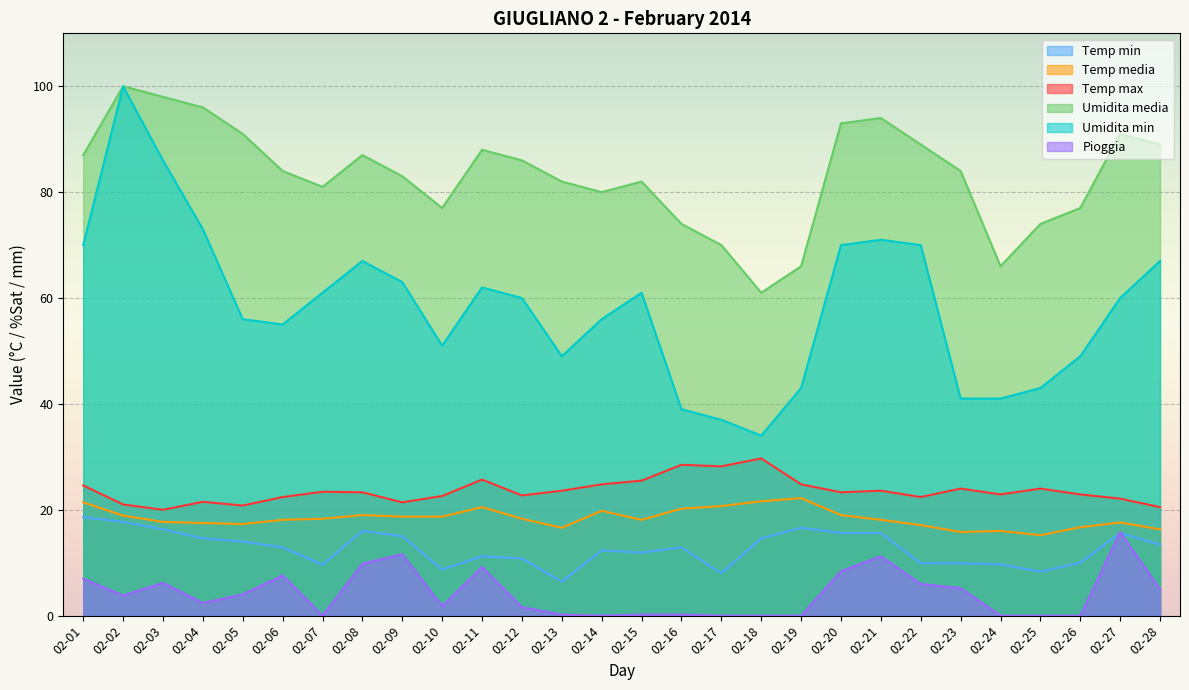

What is the value of the Temp media point at the 26th from the left?

16.7